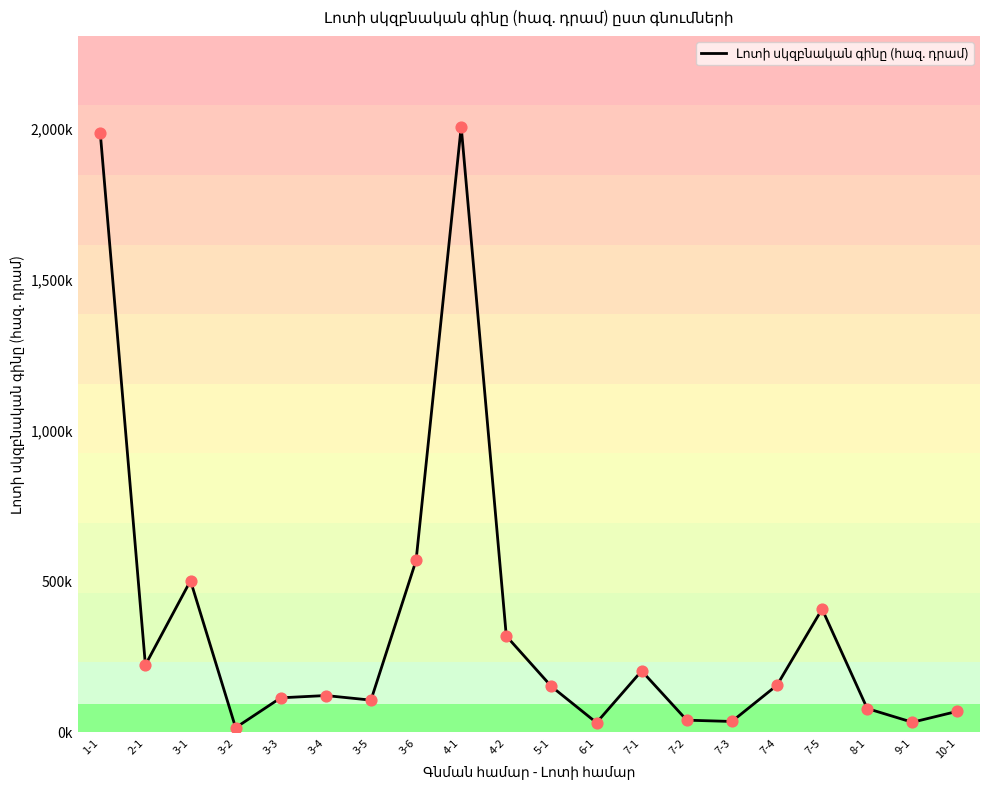

Between 7-1 and 3-5, which is larger?

7-1